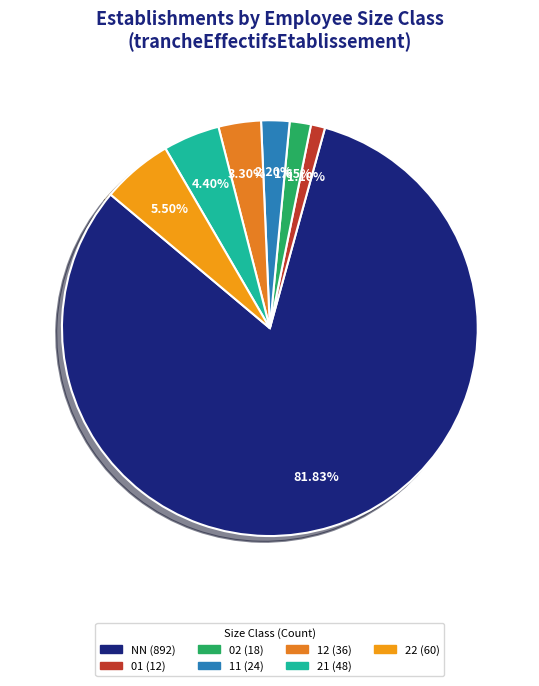

To the nearest percent, what is the difference between the largest and smallest slice percentages?

81%